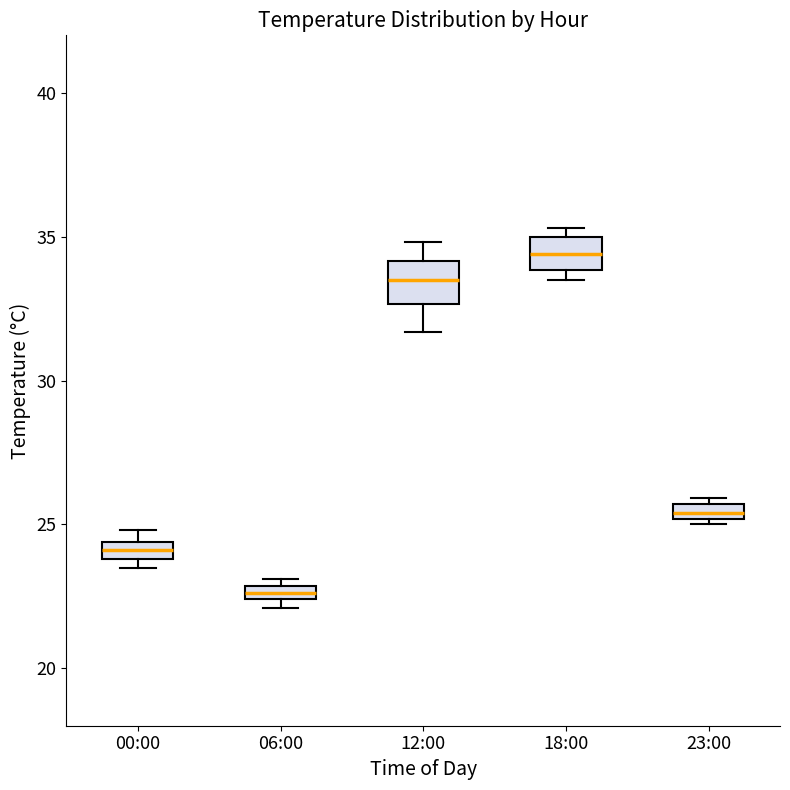

Which box's median line is the highest?

18:00